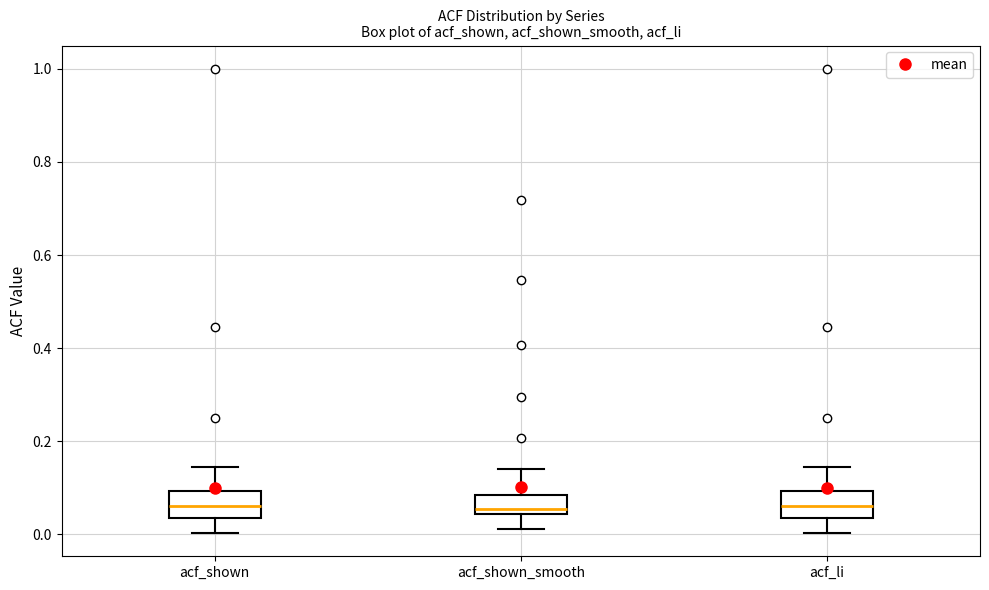

Where does the median line of the box for acf_shown_smooth sit on the y-axis? The values are not printed on the chart, so give them approximately, as read against the axis.

0.06